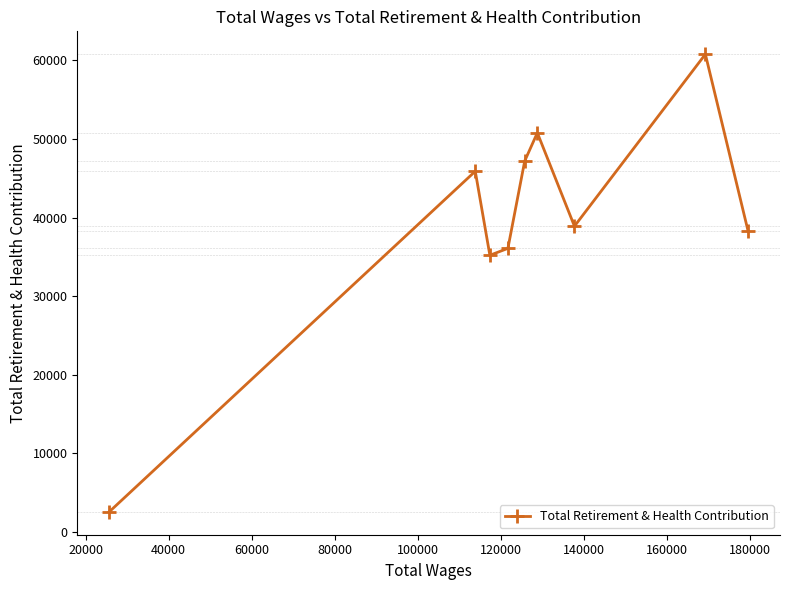

What is the value of the 6th point from the left?

50784